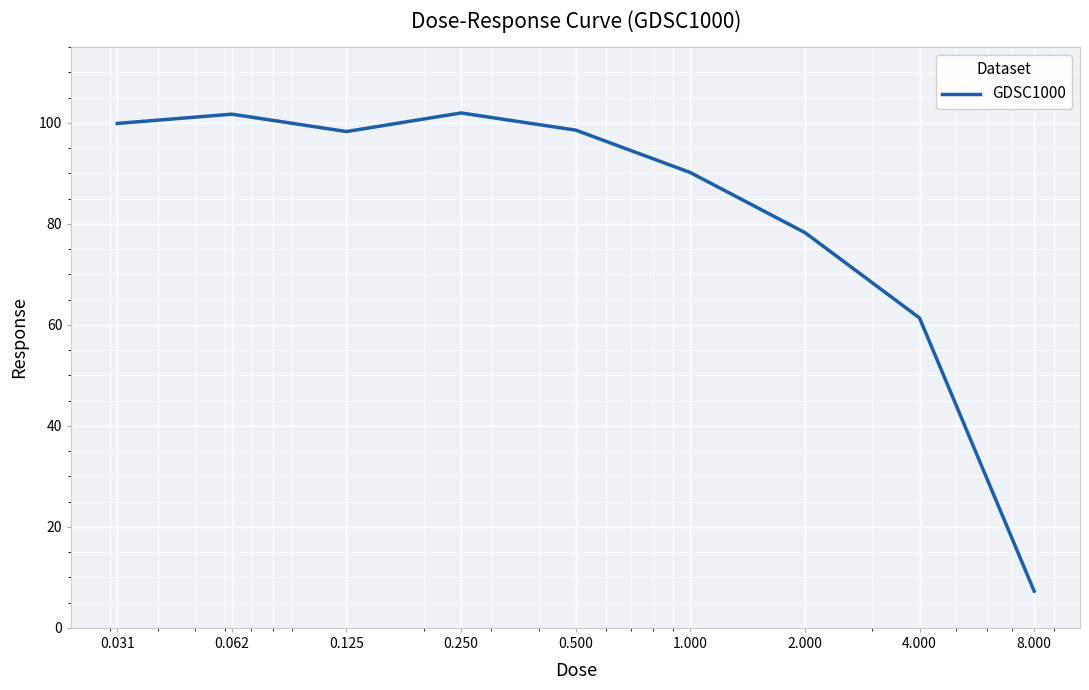

How many categories are shown in the chart?

9